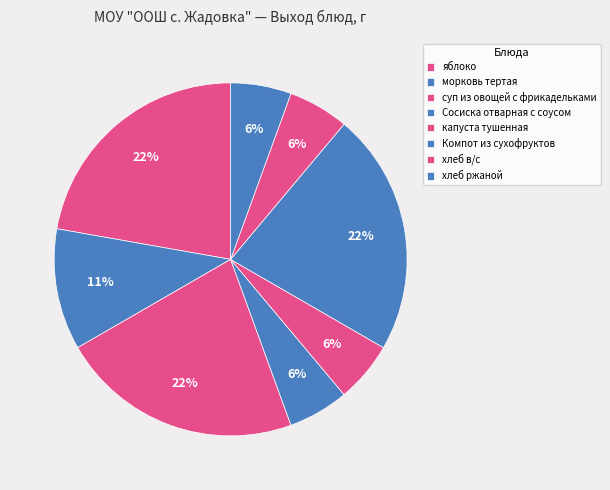

To the nearest percent, what is the difference between the largest and smallest slice percentages?

17%